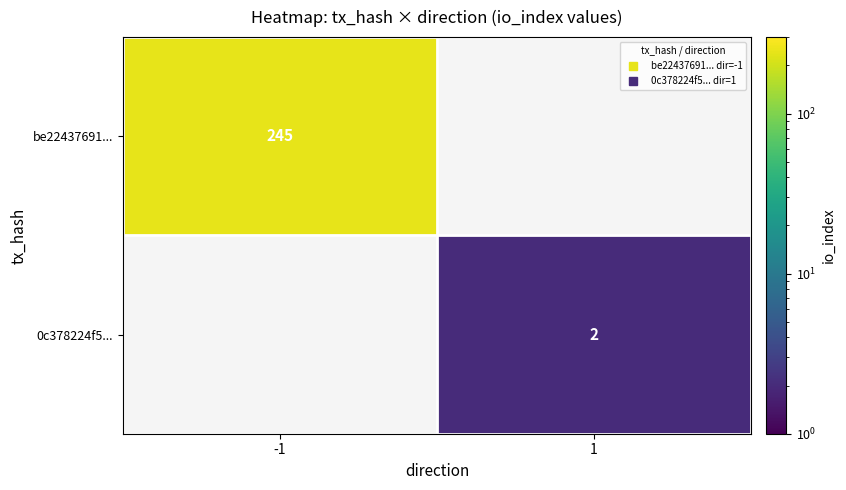

Which series has the largest range (max minus min)?

be22437691...